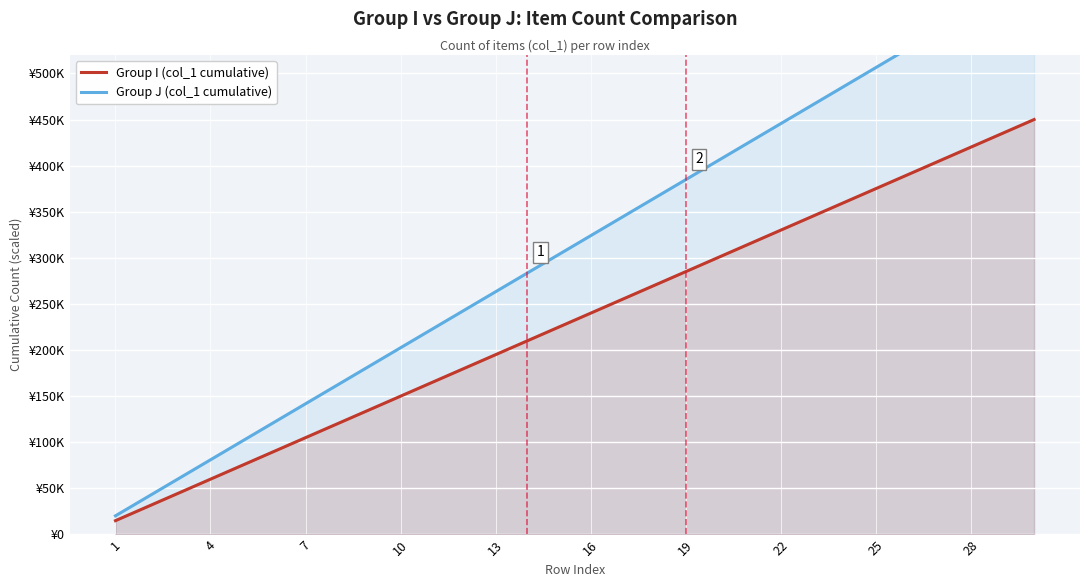

Which series has the largest total across all categories?

Group J (col_1 cumulative)